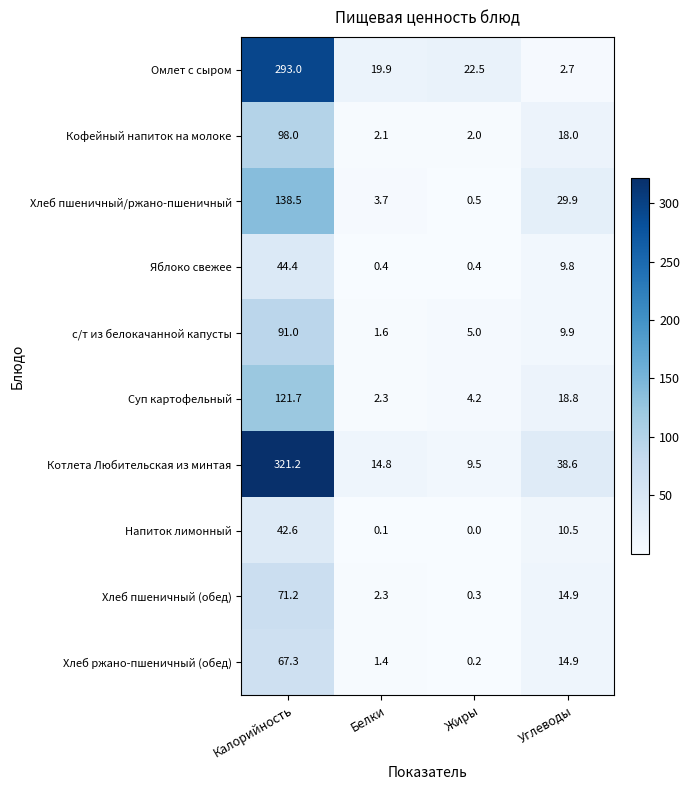

Where is Хлеб пшеничный/ржано-пшеничный nearest to the value 69?

Углеводы